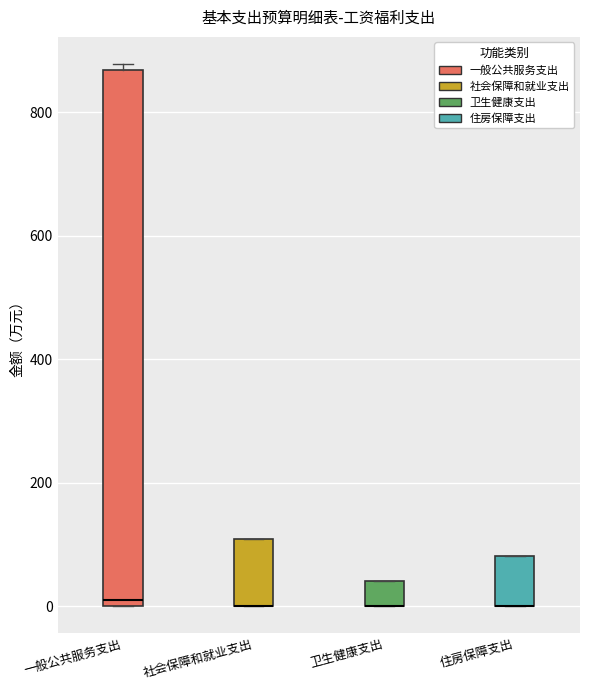

Reading left to right, transcribe this box plot: for each box, give where its median line is, the range the box spans, and where its two whiskers end, as read against the y-axis. The values are not printed on the chart, so give them approximately, as read against the axis.

一般公共服务支出: median 0 (just above the box's lower edge), box 0 to 860, whiskers 0 to 880
社会保障和就业支出: median 0 (drawn on the box's lower edge), box 0 to 100, whiskers 0 to 100
卫生健康支出: median 0 (drawn on the box's lower edge), box 0 to 40, whiskers 0 to 40
住房保障支出: median 0 (drawn on the box's lower edge), box 0 to 80, whiskers 0 to 80